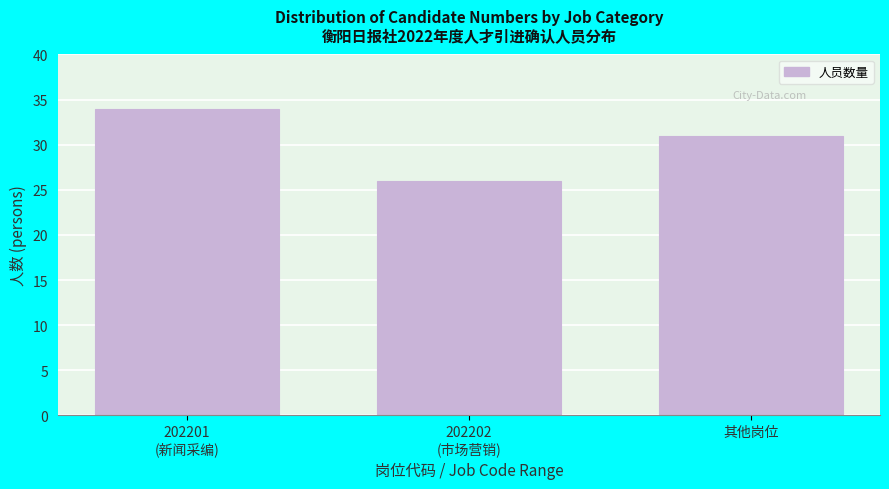

Reading left to right, extract all data points from this chart.

34	26	31